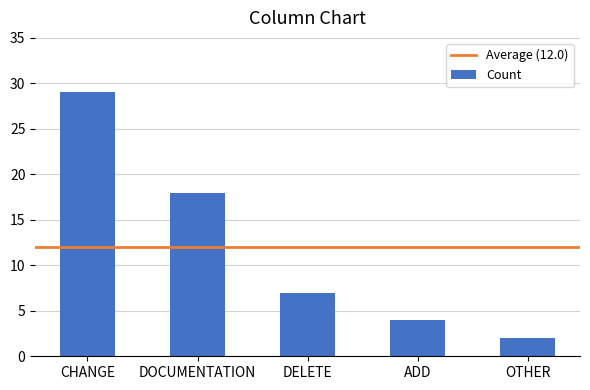

The value at OTHER is 2. True or false?

True